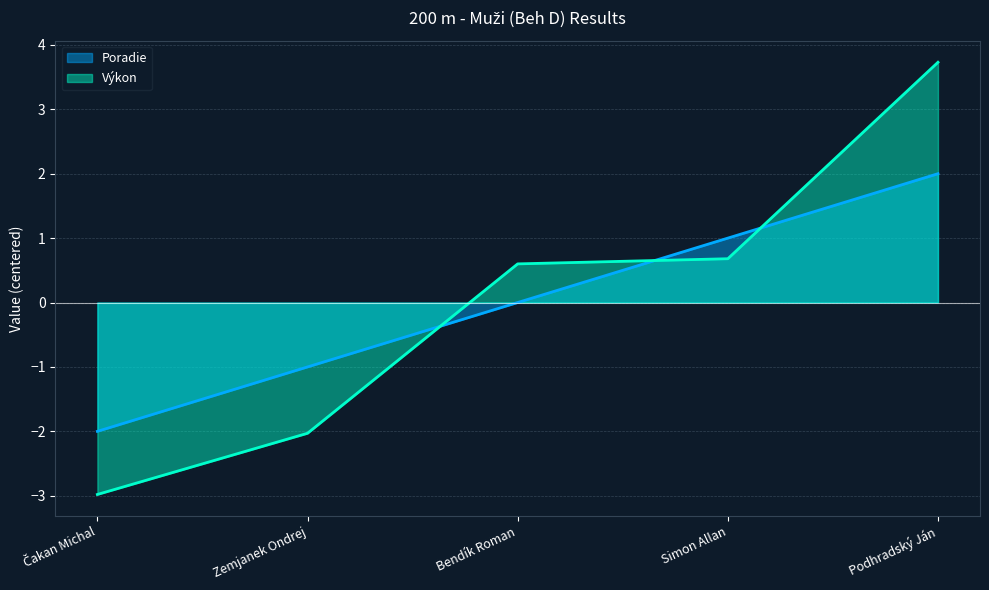

Which series changed the most between Čakan Michal and Podhradský Ján?

Výkon